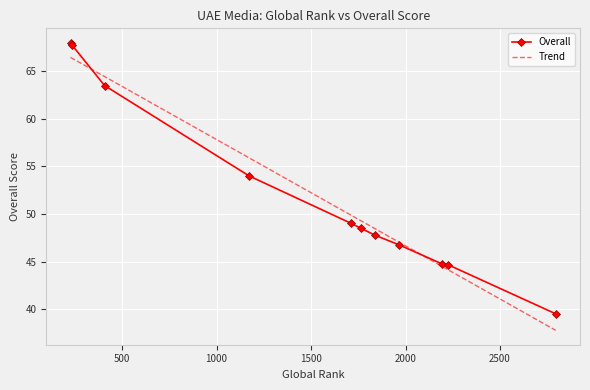

At which category does the chart reach its minimum across all series?

2795